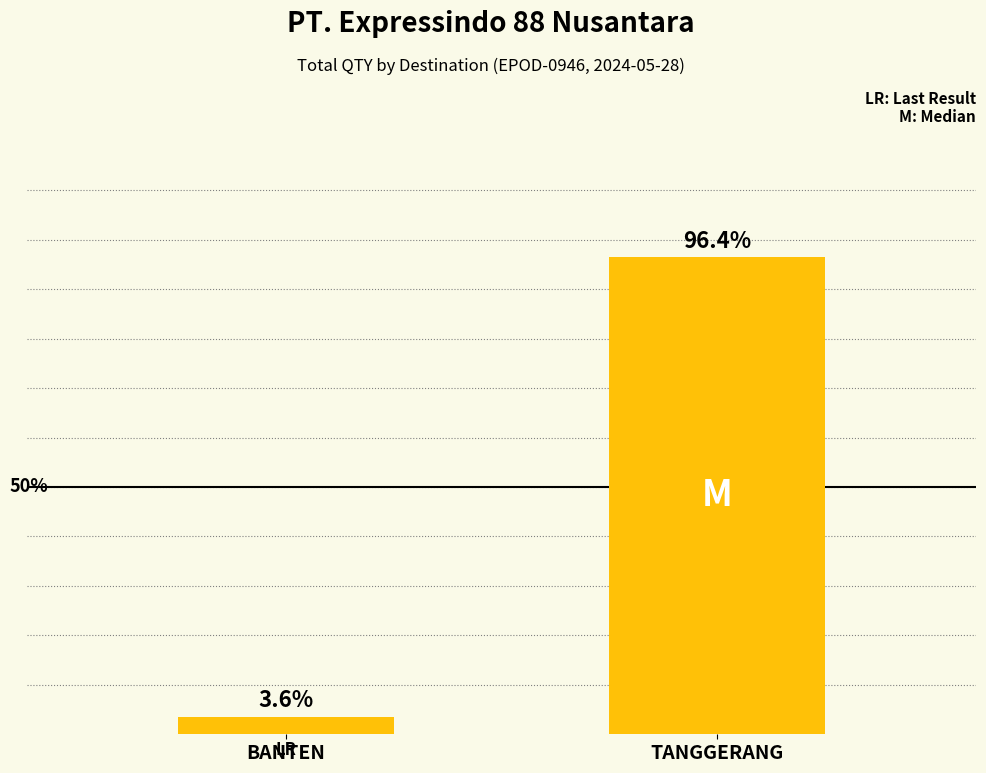

What is the label of the 2nd bar from the left?

TANGGERANG